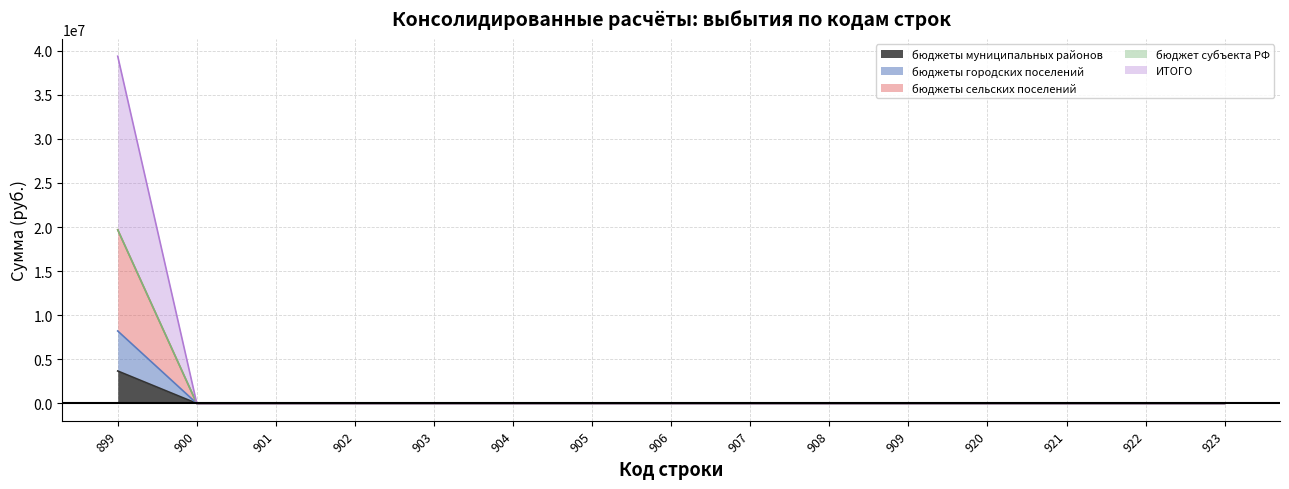

The value of бюджеты муниципальных районов at 904 is 0. True or false?

True